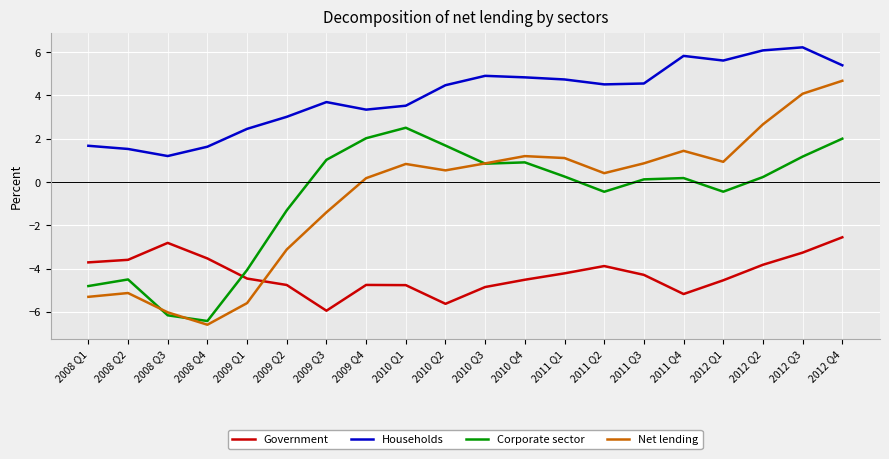

Where does the Households series first go above 4?

2010 Q2